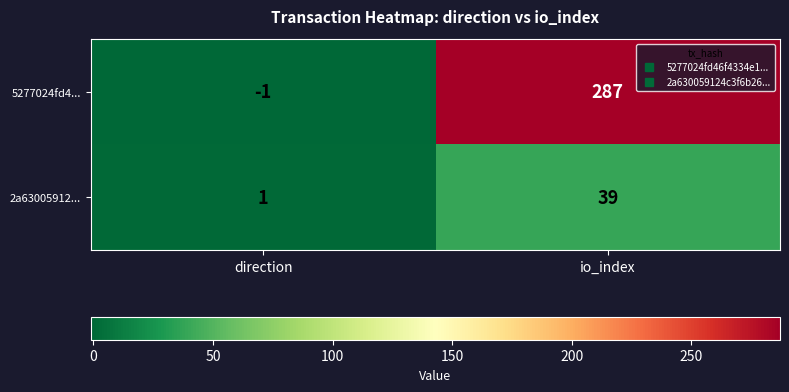

Reading left to right, list all the values displayed in this chart.

5277024fd4...: direction=-1	io_index=287
2a63005912...: direction=1	io_index=39